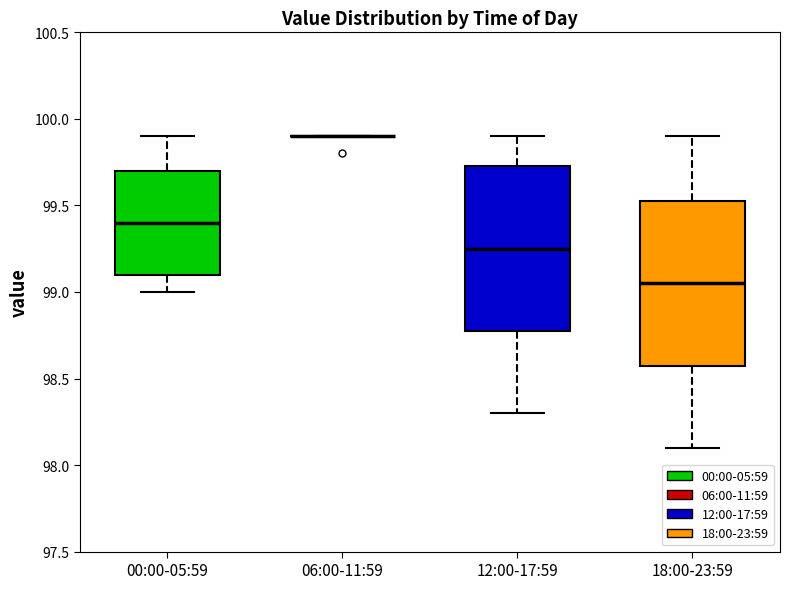

Reading left to right, read every box against the y-axis: the position of its median line, the range the box covers, and the ends of its whiskers. The values are not printed on the chart, so give them approximately, as read against the axis.

00:00-05:59: median 99.40, box 99.10 to 99.70, whiskers 99.00 to 99.90
06:00-11:59: box collapsed to a line at 99.90, whiskers 99.90 to 99.90
12:00-17:59: median 99.25, box 98.80 to 99.75, whiskers 98.30 to 99.90
18:00-23:59: median 99.05, box 98.60 to 99.55, whiskers 98.10 to 99.90